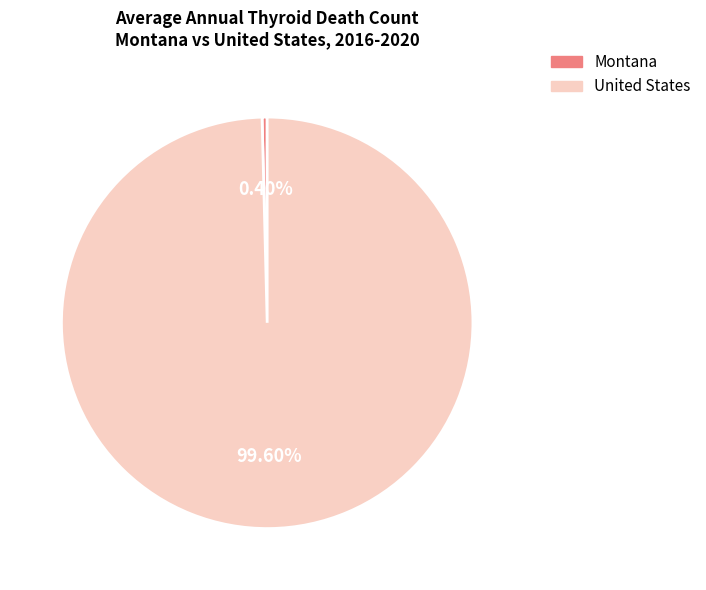

What is the majority slice?

United States